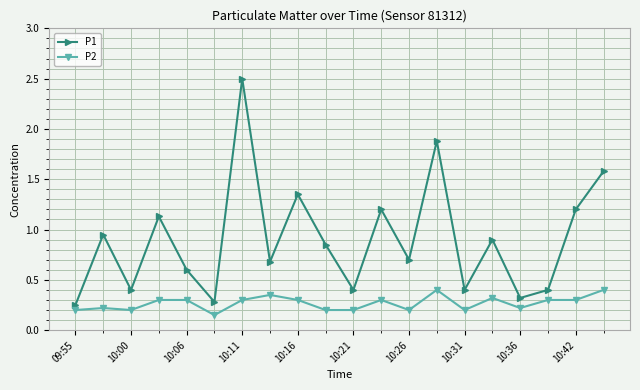

What is the difference between the second highest and minimum values in the P1 series?

1.6